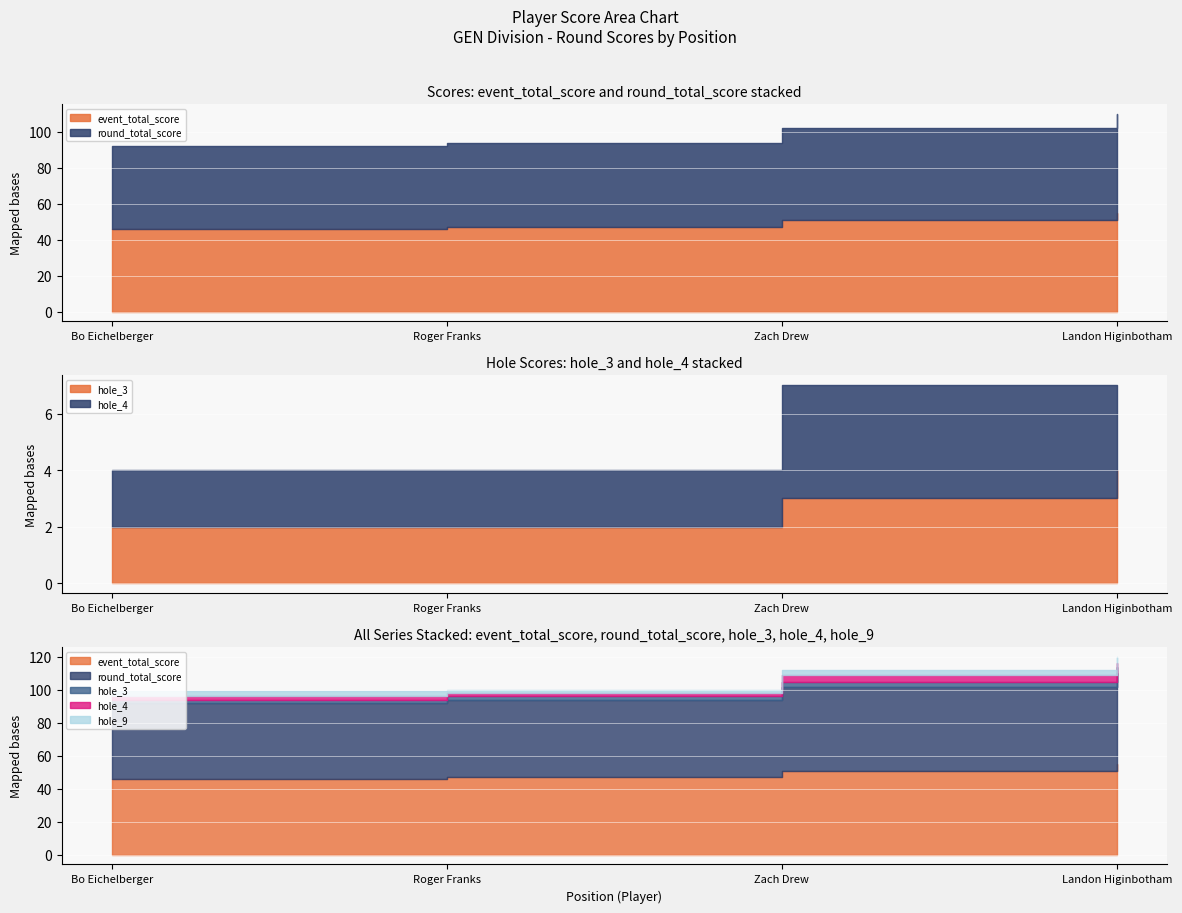

How many data points does each series have?

4